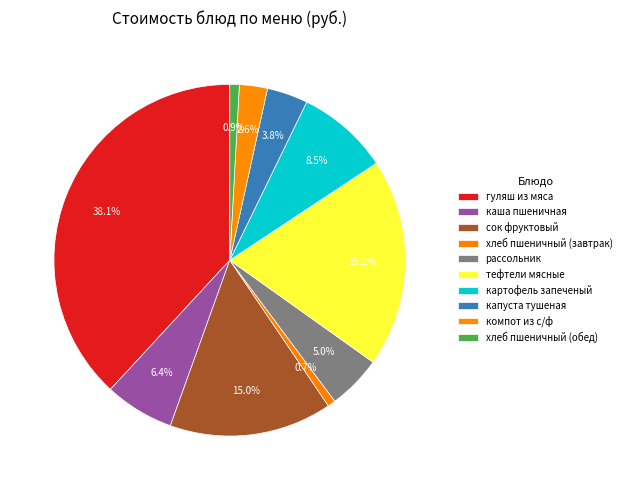

Is тефтели мясные the majority of the pie?

No